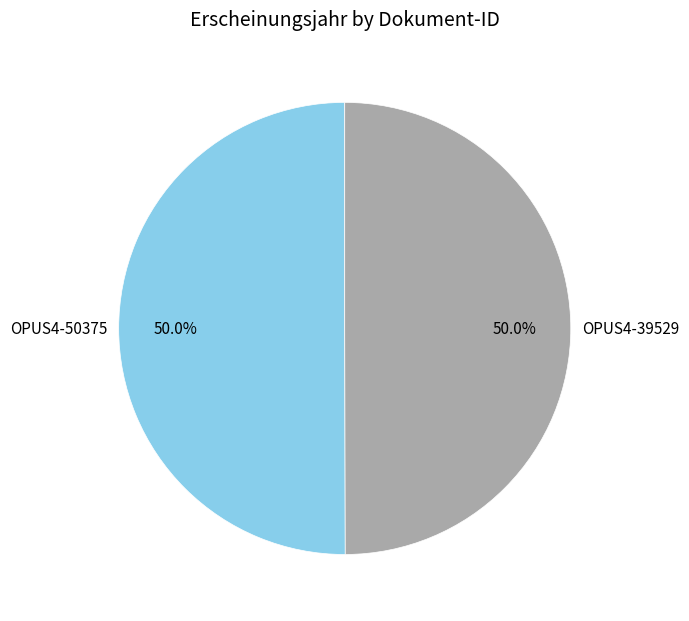

What percentage do OPUS4-50375 and OPUS4-39529 together represent?

100.0%